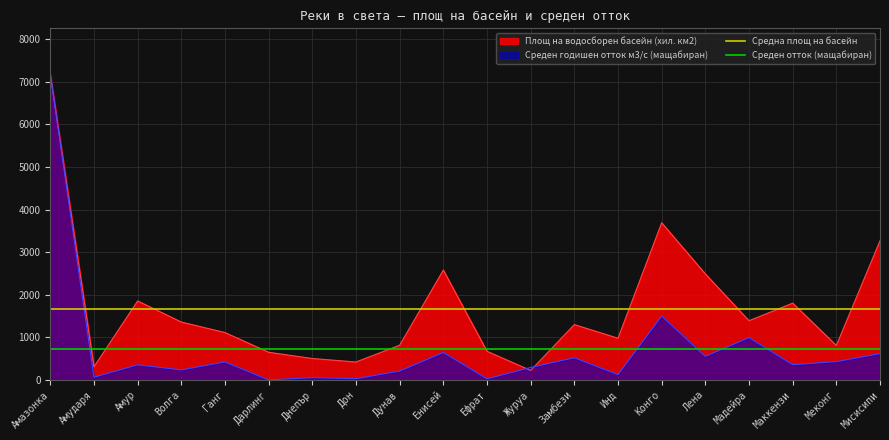

What is the sum of the Средна площ на басейн values at Амударя and Амазонка?

3342.1